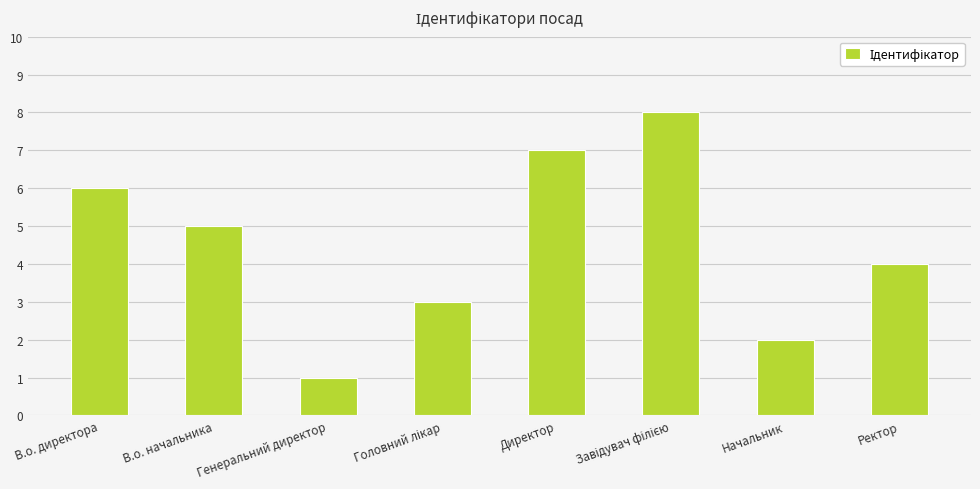

The chart shows a value of 10 at В.о. директора. True or false?

False